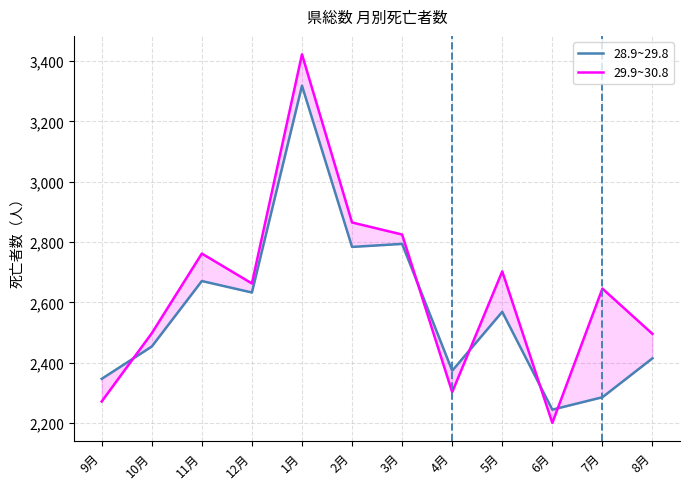

At which category is the sum across all series the highest?

1月